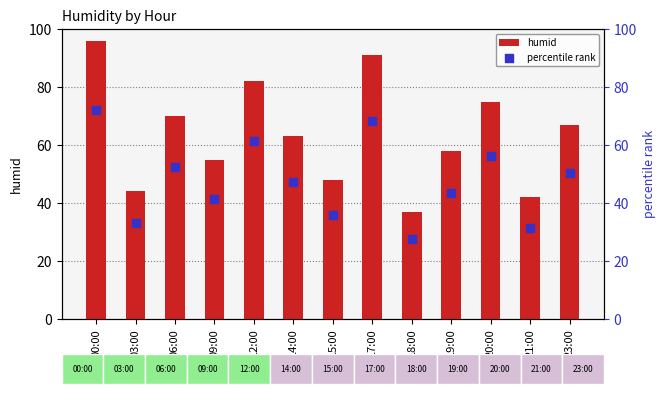

What are all the series names shown in the legend?

humid, percentile rank